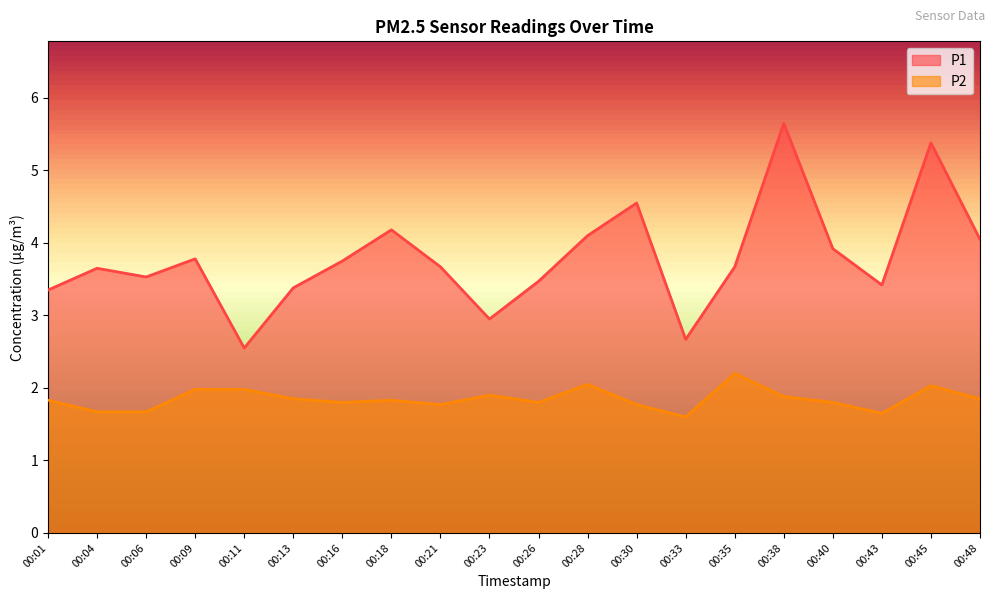

How many lines are shown in the chart?

2